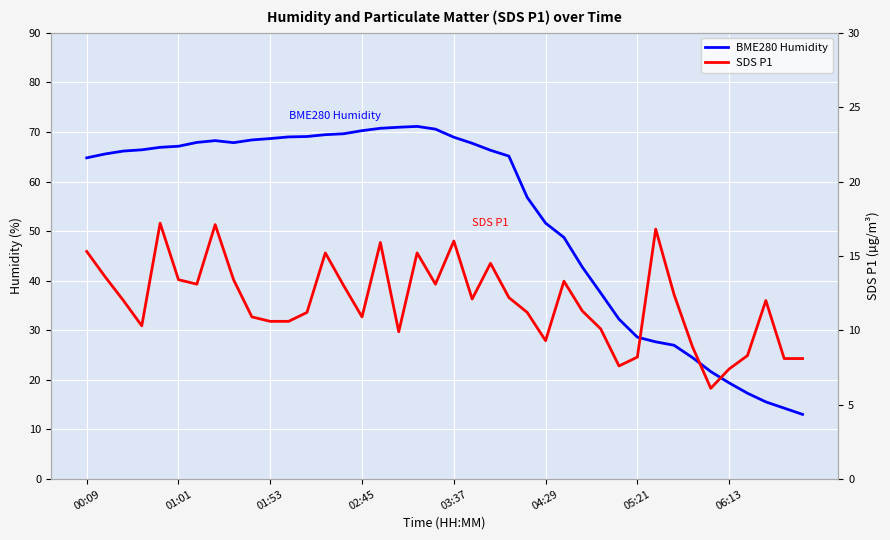

What is the difference between the maximum and minimum values in the BME280 Humidity series?

58.1